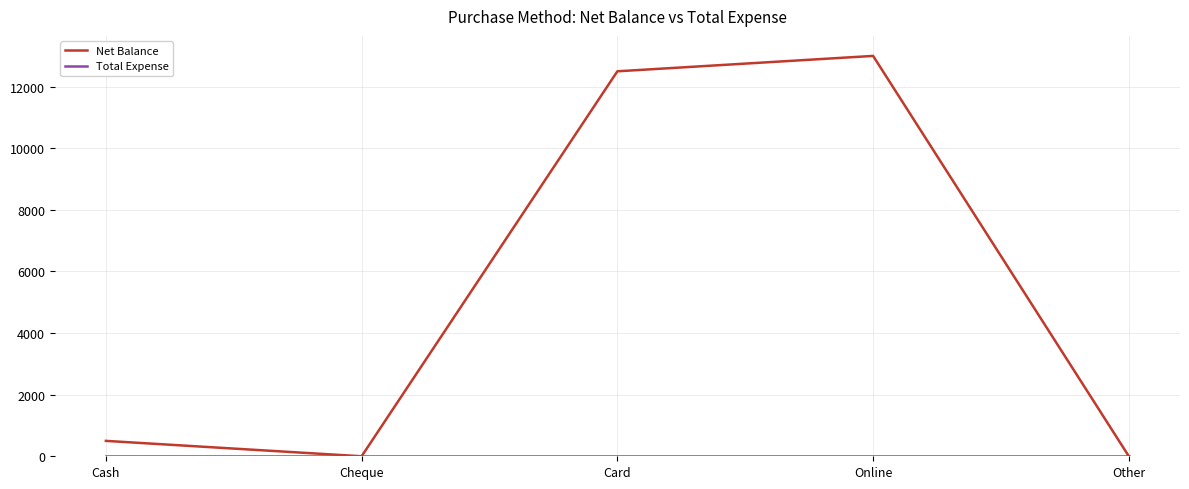

What value does the Net Balance series have at Card?

12500